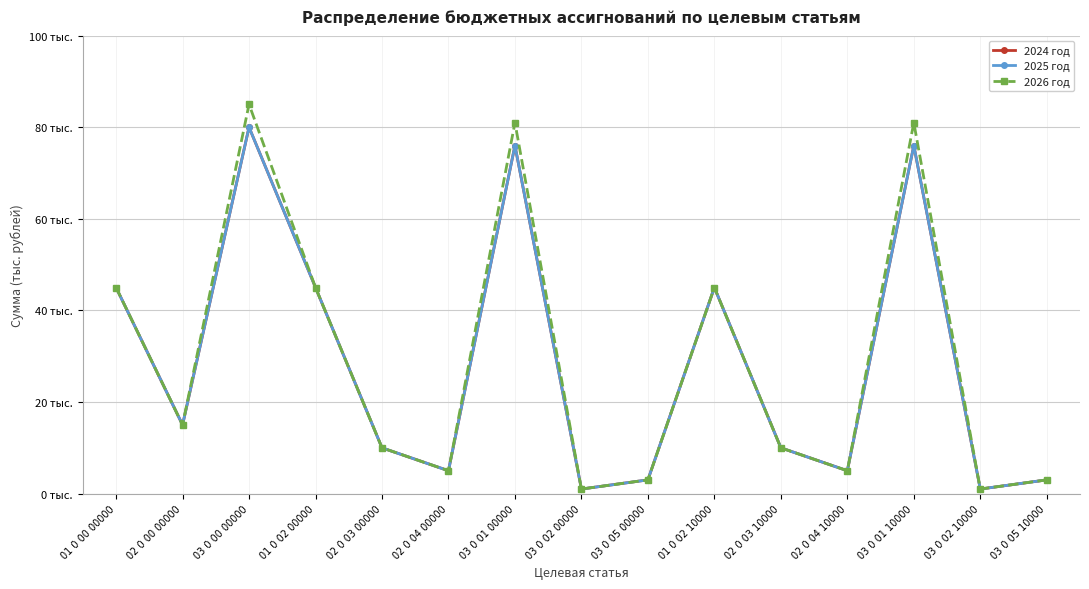

Is the value of 2026 год at 03 0 02 10000 greater than the value of 2024 год at 03 0 05 10000?

No